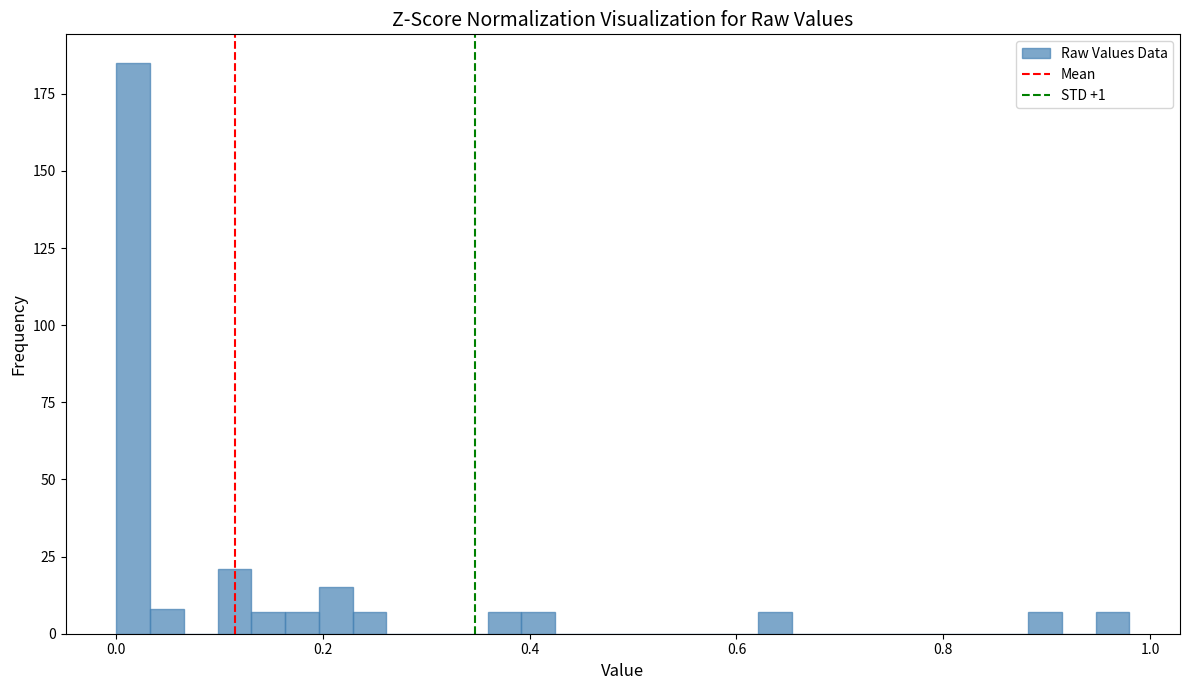

Read against the x-axis, roughly where is the centre of the tallest bar?

0.02